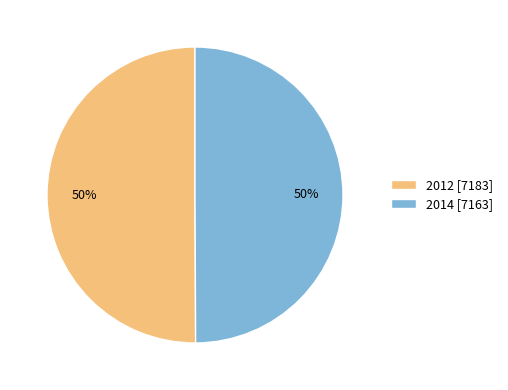

What percentage is the 2012 [7183] slice, to the nearest percent?

50%